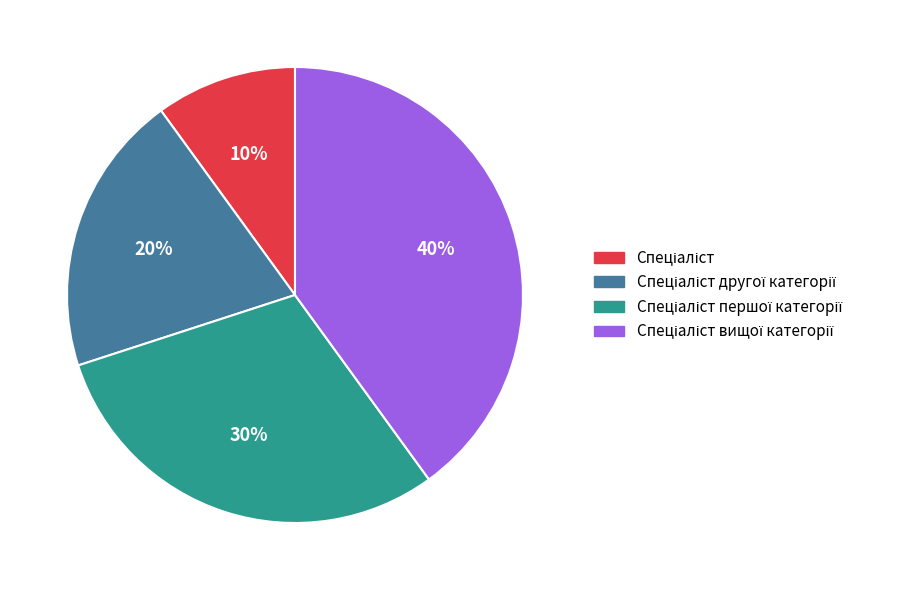

To the nearest percent, what is the difference between the largest and smallest slice percentages?

30%